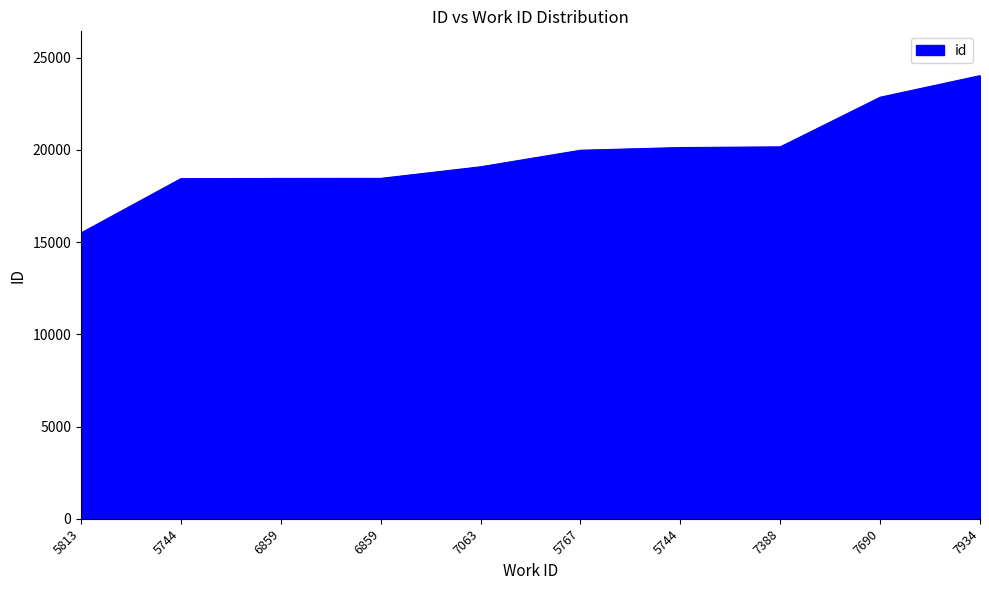

What is the change in value from 5813 to 5744?

+2944